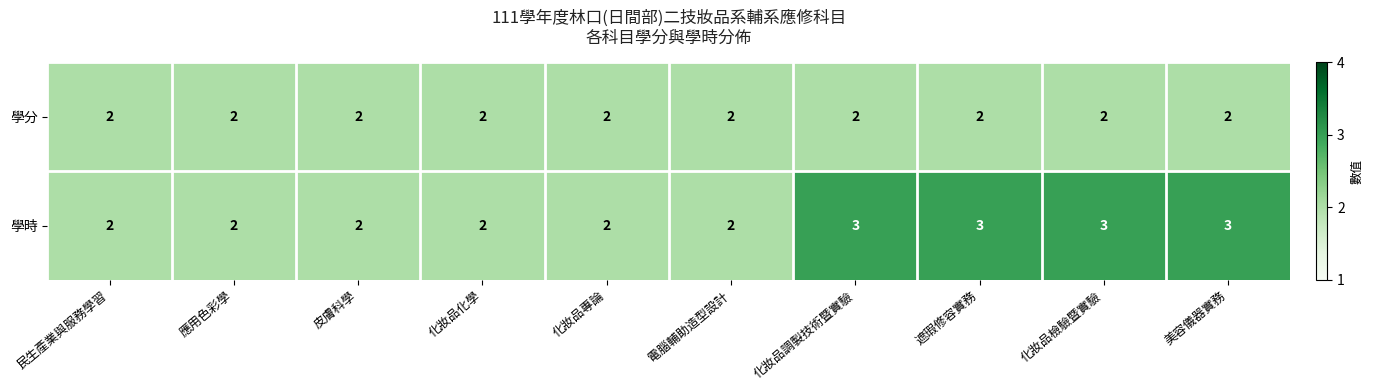

Reading left to right, transcribe all the data shown in this chart.

學分: 2	2	2	2	2	2	2	2	2	2
學時: 2	2	2	2	2	2	3	3	3	3